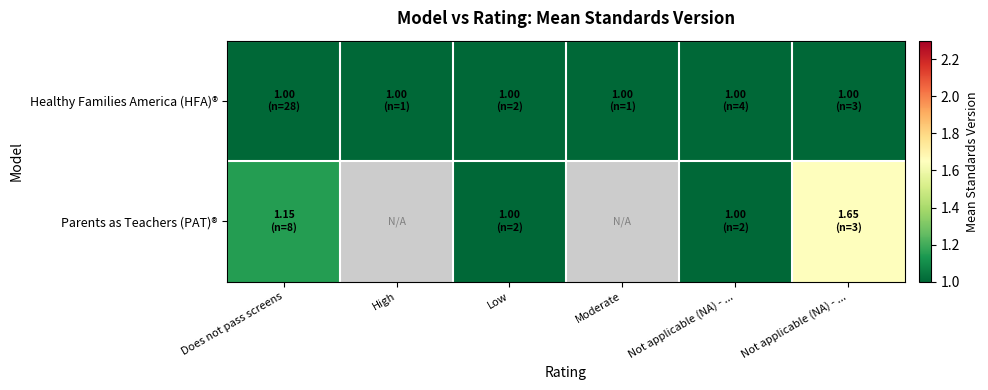

Is the value of Healthy Families America (HFA)® at Moderate greater than the value of Parents as Teachers (PAT)® at Low?

No